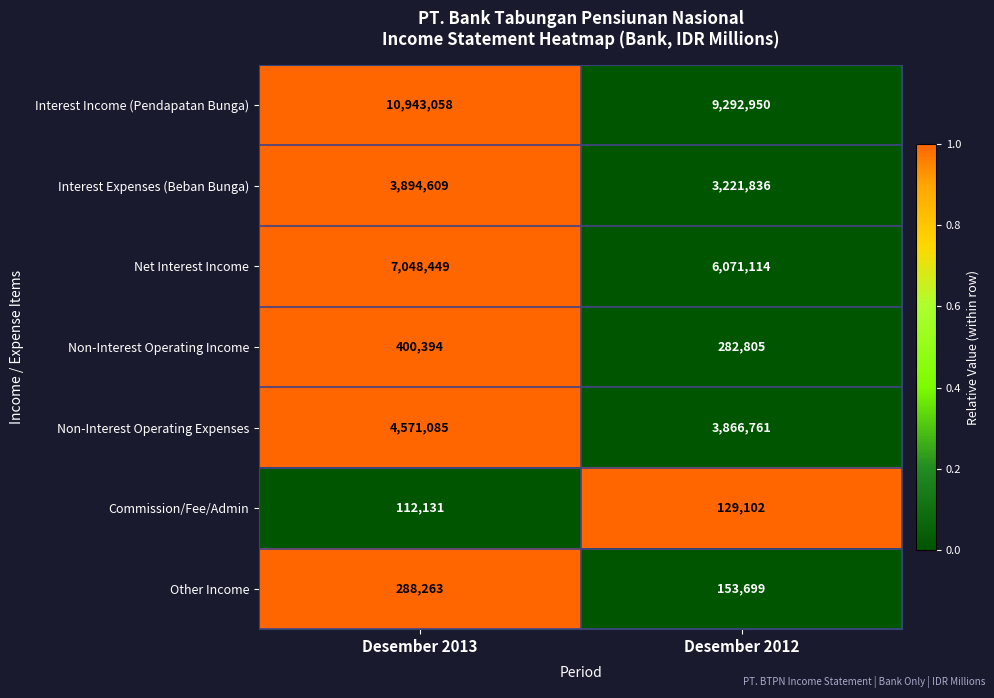

At which label does Interest Income (Pendapatan Bunga) reach its peak?

Desember 2013